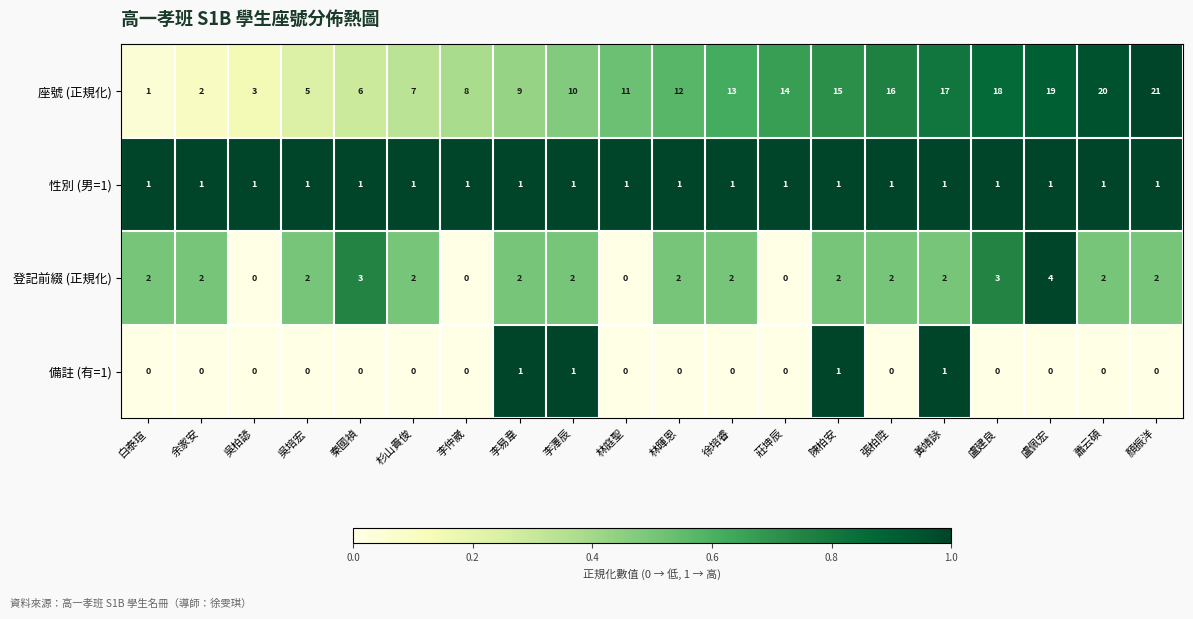

Count the 備註 (有=1) values in the range 0 to 1.

20